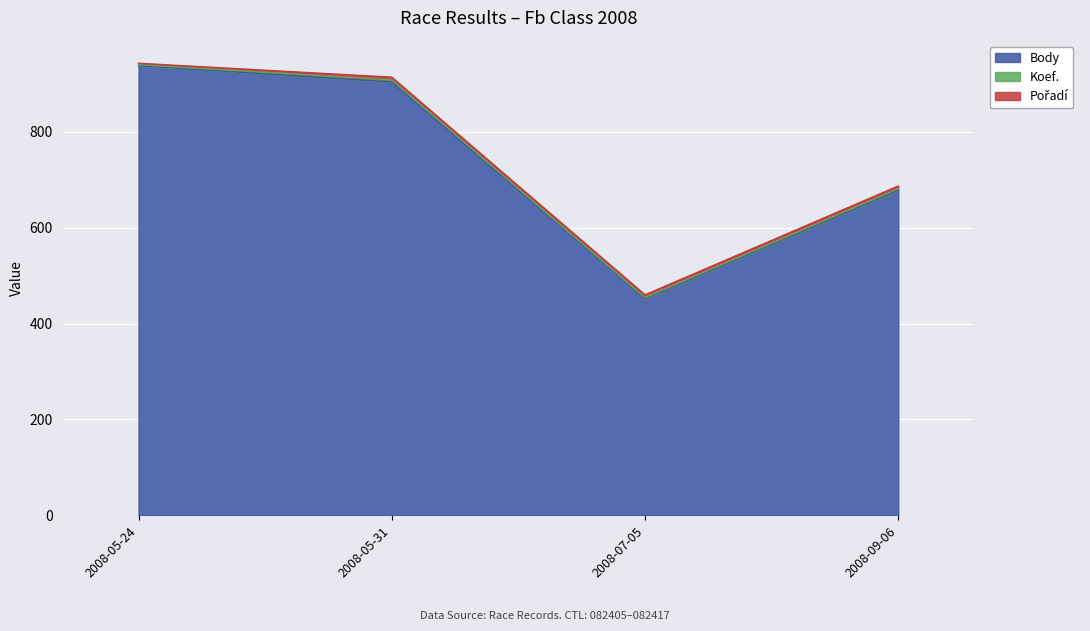

Which series has the widest spread of values?

Body